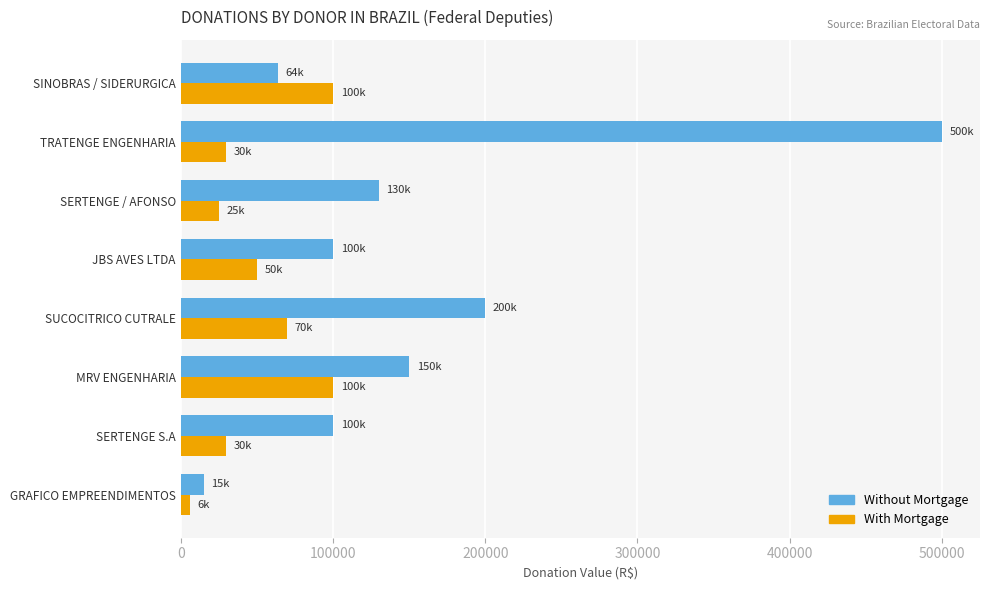

The value of Without Mortgage at SINOBRAS / SIDERURGICA is 63590. True or false?

True